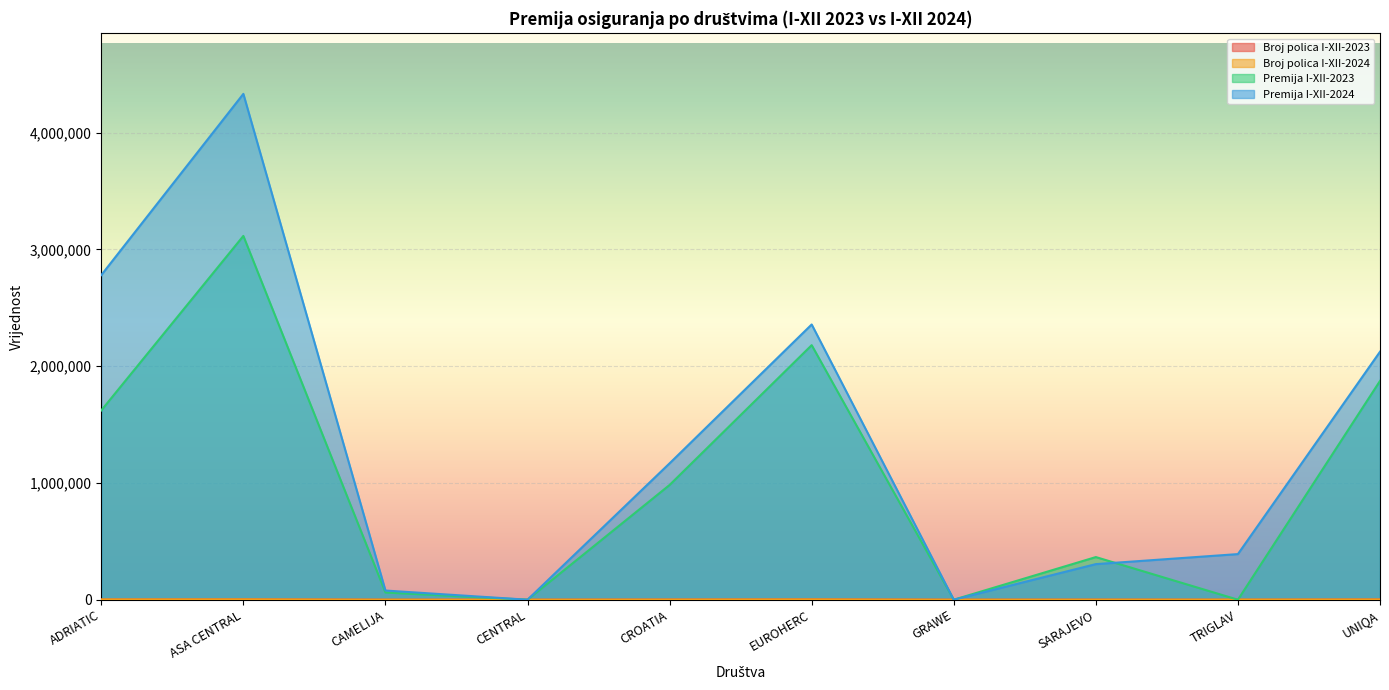

What is the difference between the maximum and second lowest values in the Broj polica I-XII-2024 series?

2865